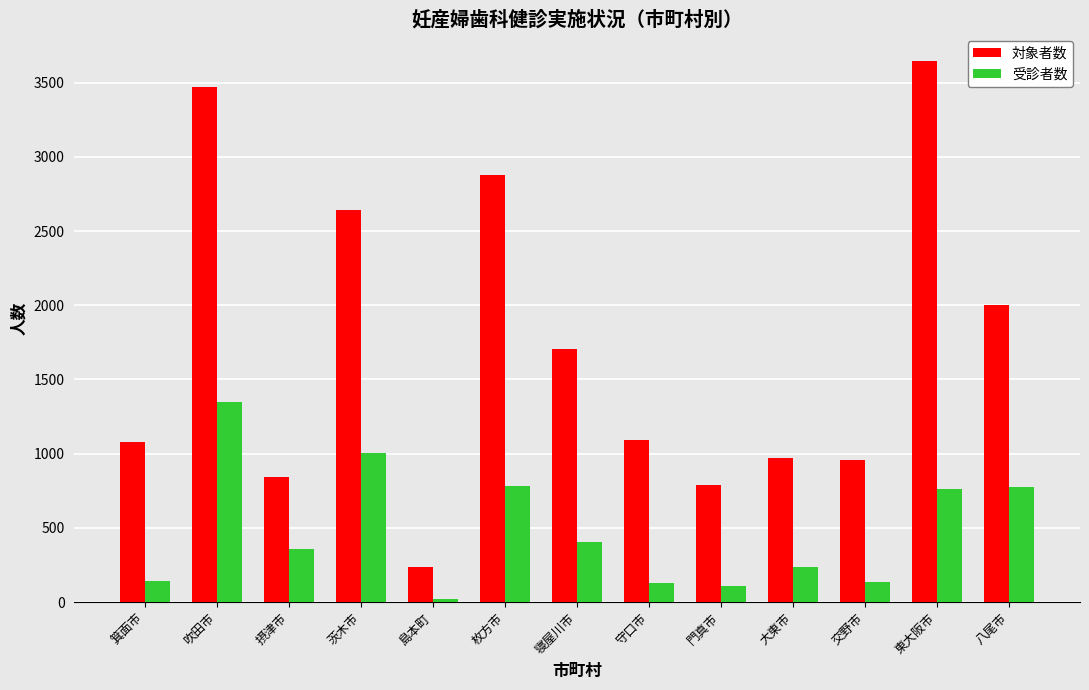

What is the sum of the 受診者数 values at 東大阪市 and 大東市?

999